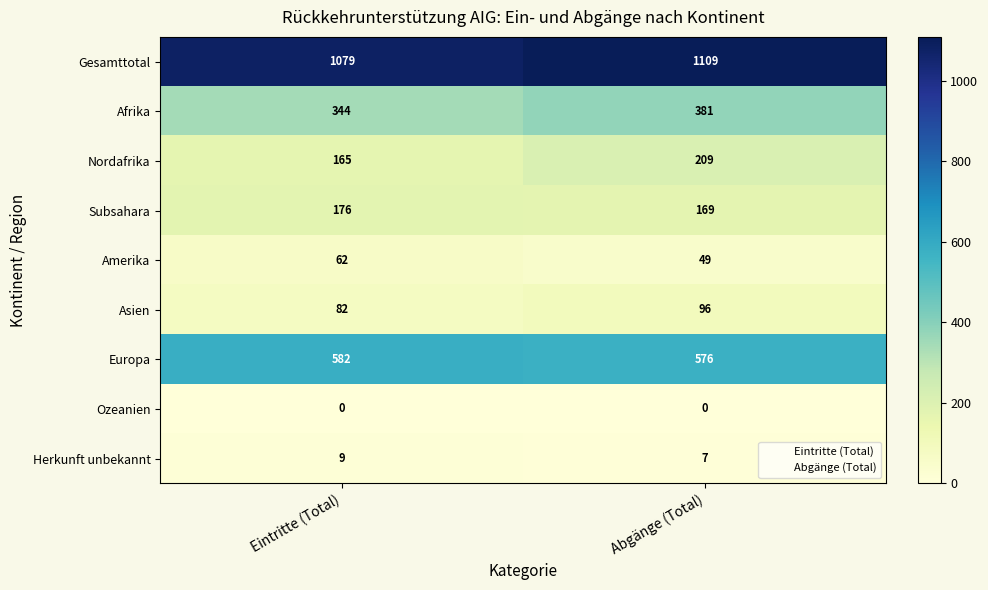

Which series changed the most between Eintritte (Total) and Abgänge (Total)?

Nordafrika